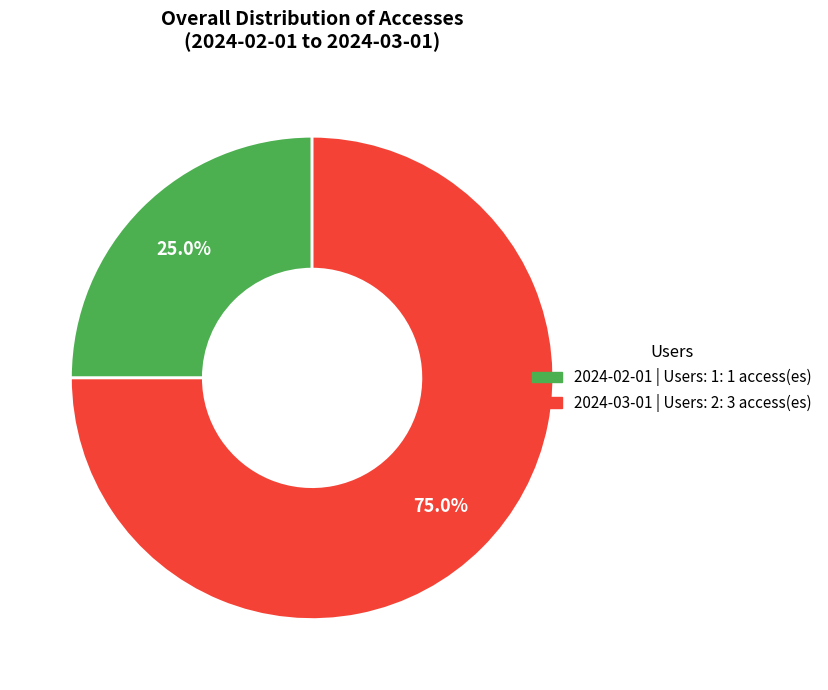

How many slices are in this pie chart?

2